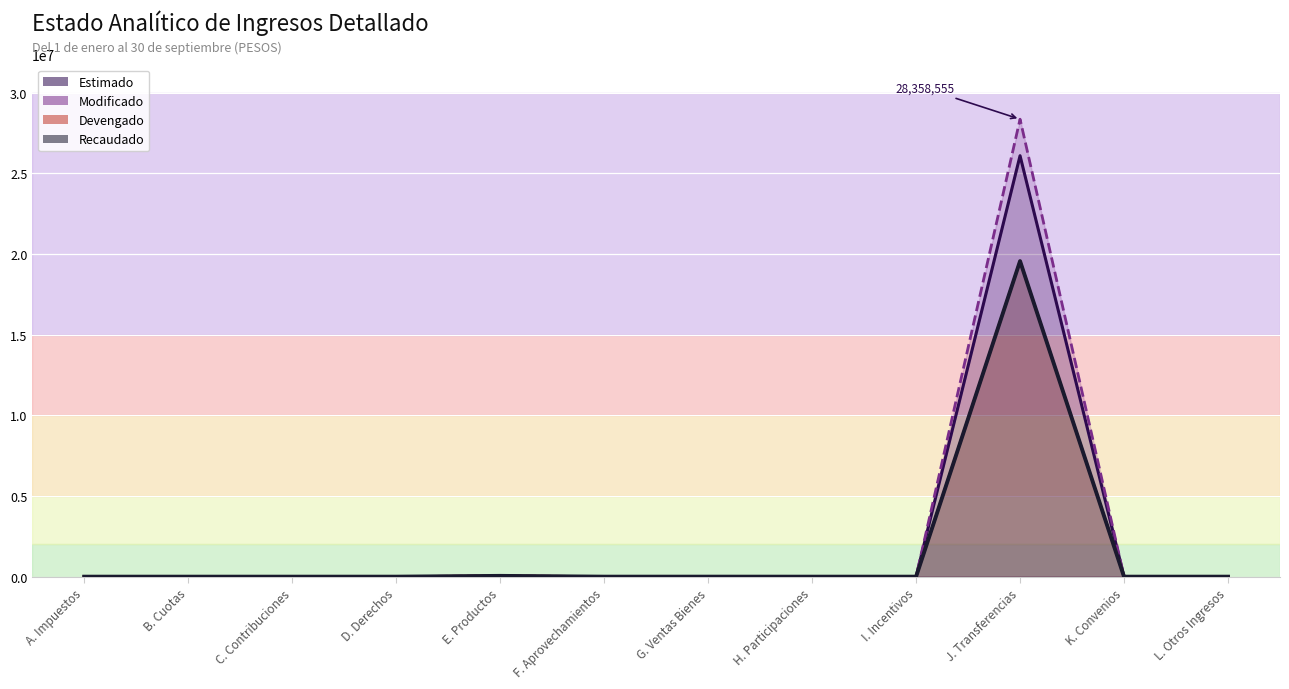

What is the sum of the Devengado values at J. Transferencias and B. Cuotas?

19561749